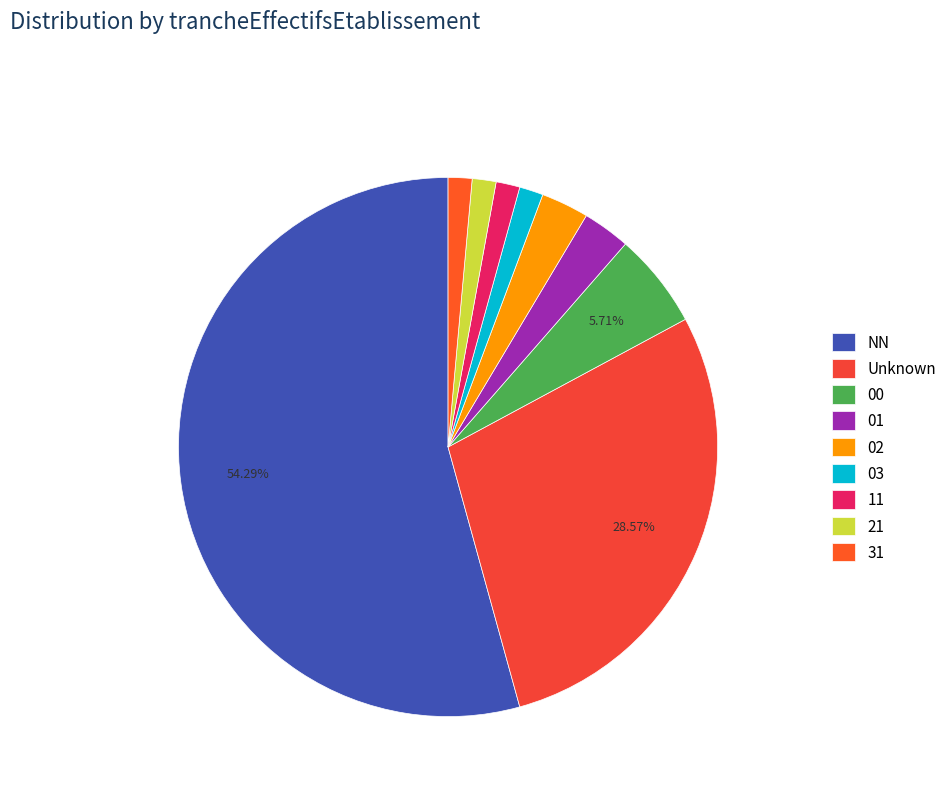

Is it true that 01 is 1% of the pie?

False